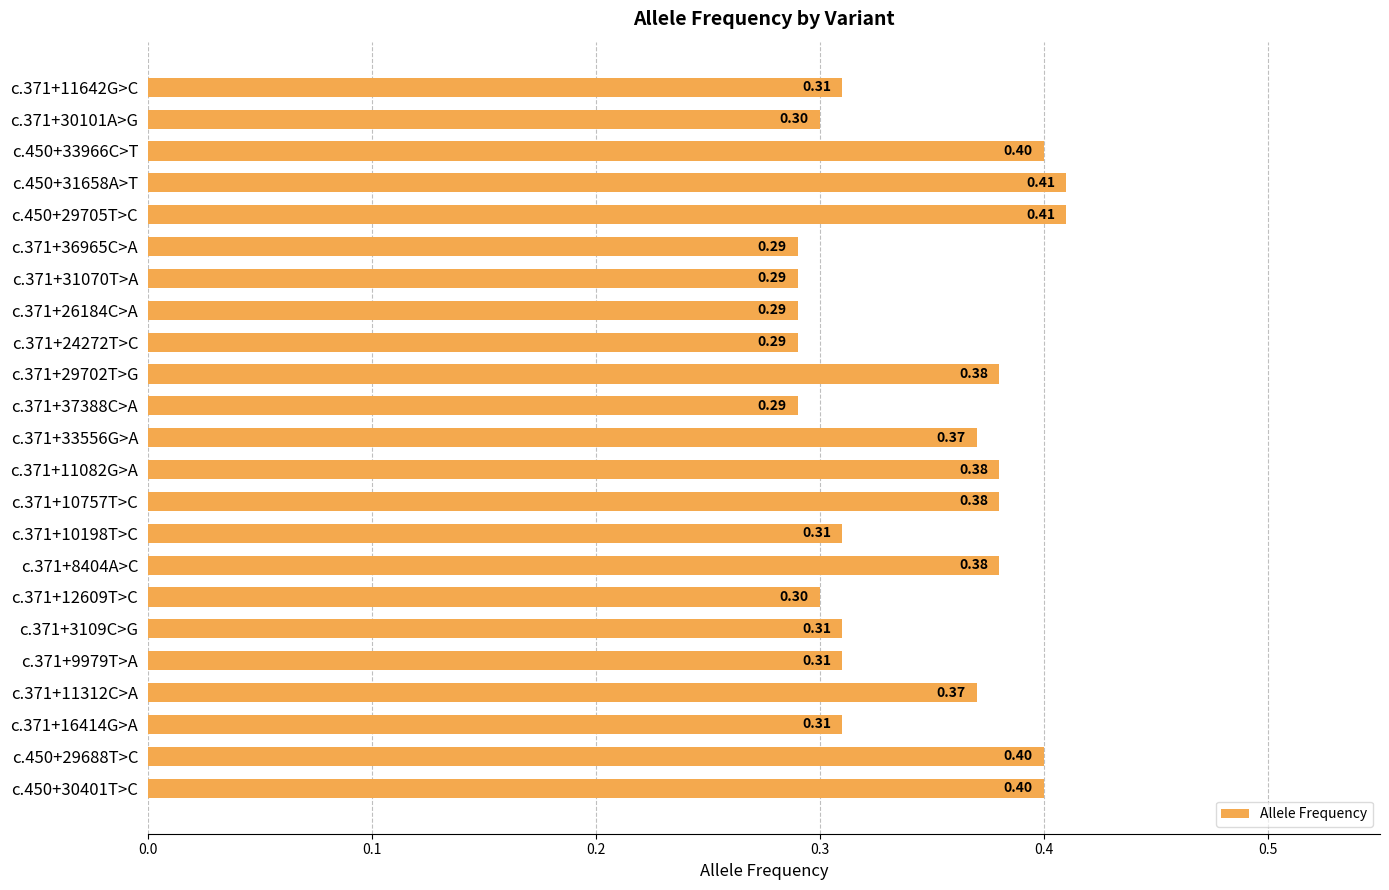

What is the average value?

0.3